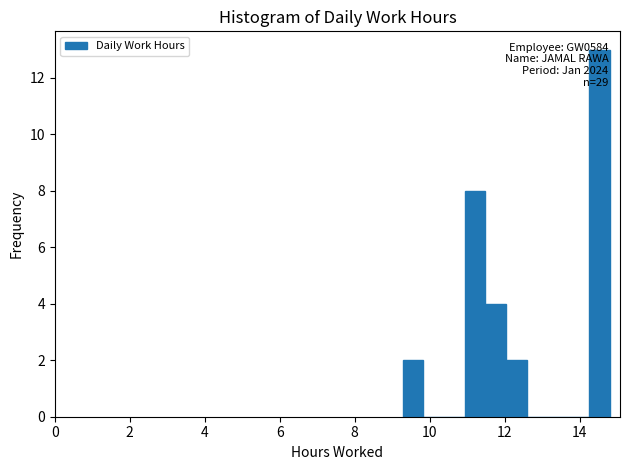

Around what value on the x-axis is the tallest bar? Give the approximate position of its centre, as read against the axis.

14.6